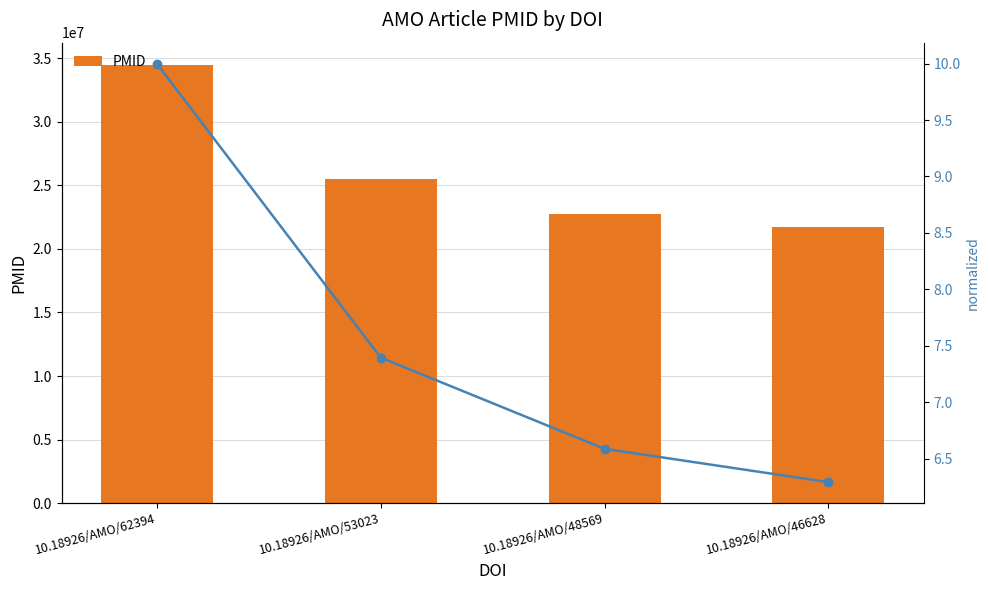

Rank the categories by PMID value from highest to lowest.

10.18926/AMO/62394, 10.18926/AMO/53023, 10.18926/AMO/48569, 10.18926/AMO/46628